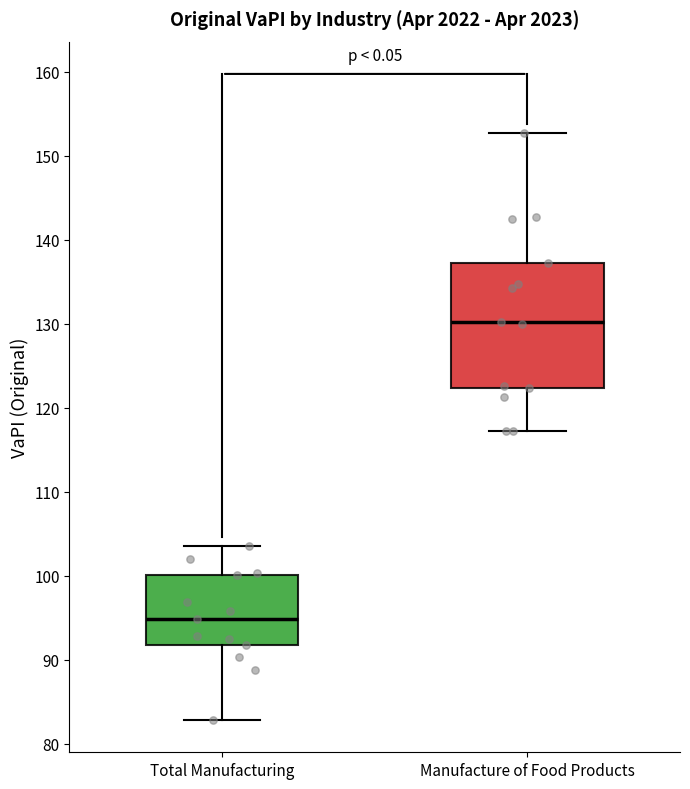

Which box's median line is the highest?

Manufacture of Food Products